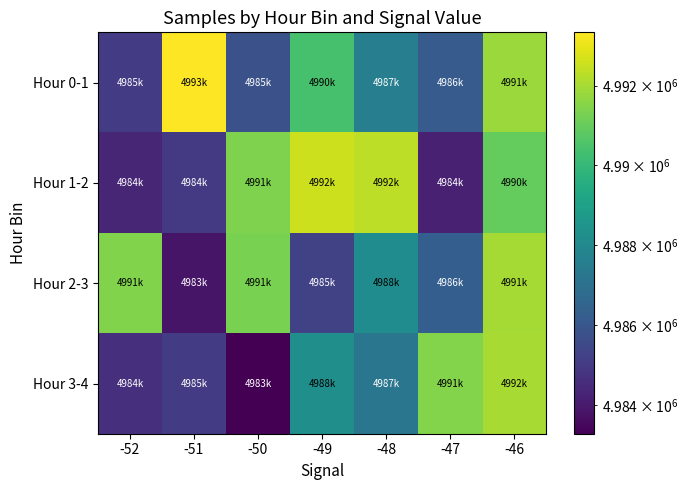

Reading right to left, what are all the values shown in this chart?

Hour 0-1: -46=4991803	-47=4986162	-48=4987599	-49=4990394	-50=4985798	-51=4993333	-52=4985087
Hour 1-2: -46=4990956	-47=4984207	-48=4992337	-49=4992586	-50=4991397	-51=4984978	-52=4984378
Hour 2-3: -46=4991971	-47=4986289	-48=4988190	-49=4985240	-50=4991307	-51=4983842	-52=4991414
Hour 3-4: -46=4992022	-47=4991478	-48=4987249	-49=4988295	-50=4983289	-51=4985021	-52=4984681